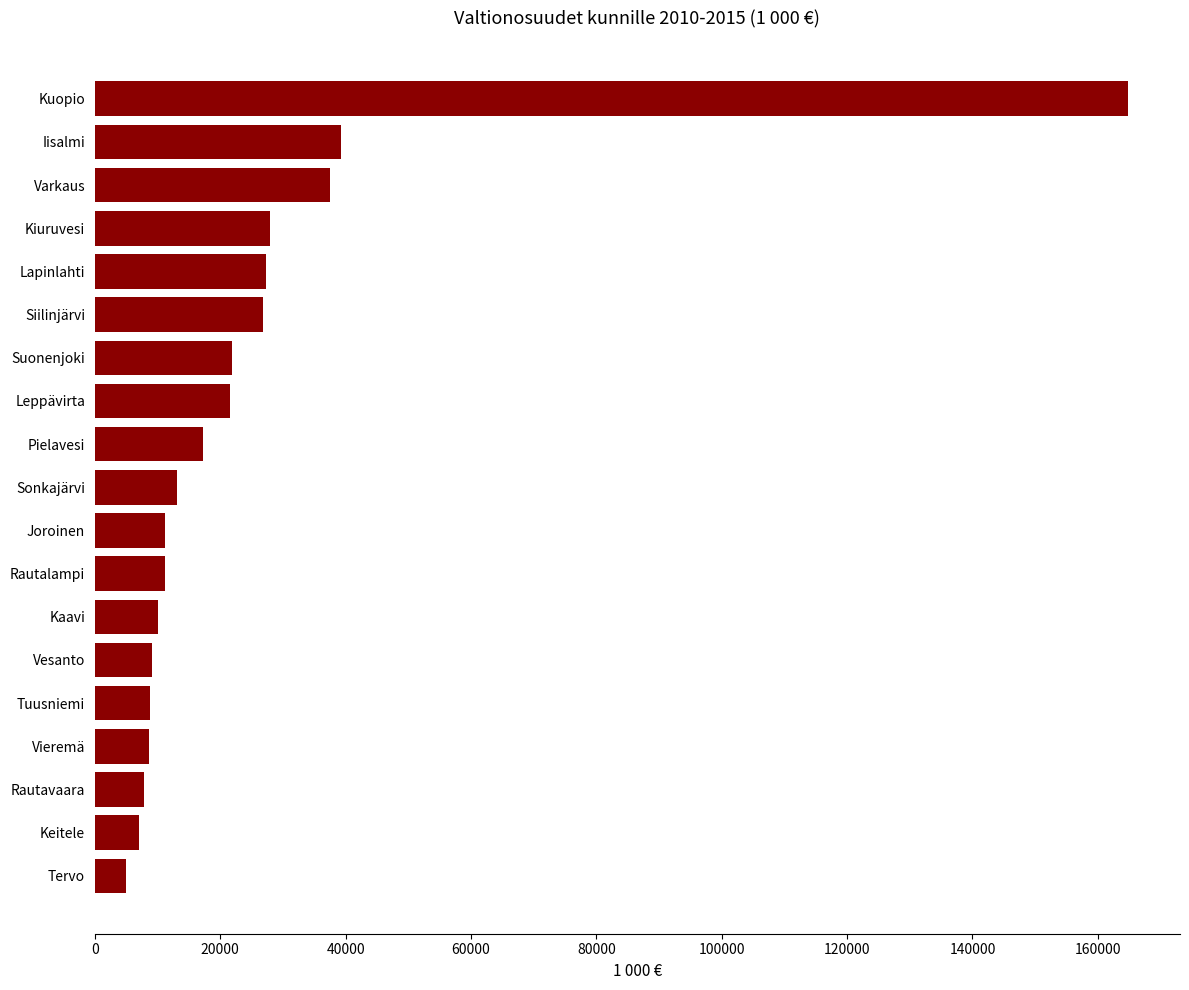

At which label is the value closest to 84916?

Iisalmi